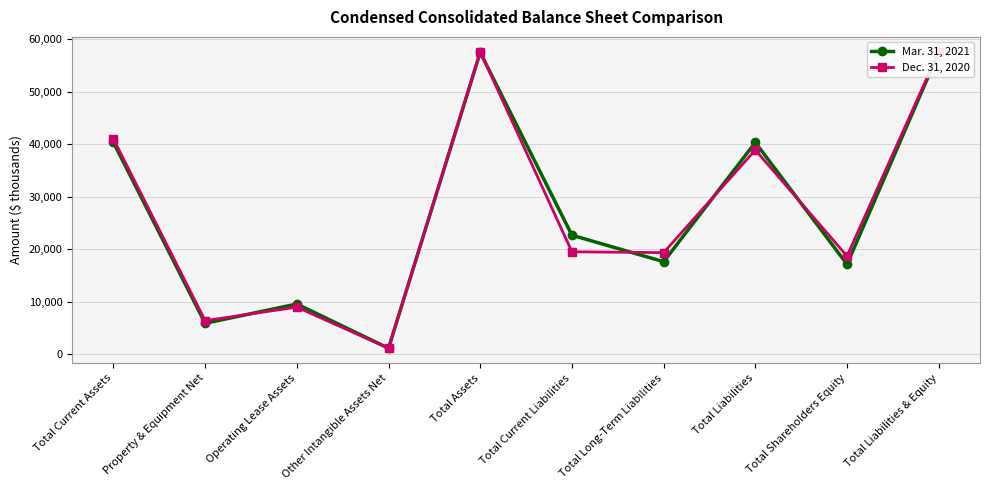

At how many categories does at least one series exceed 35774?

4